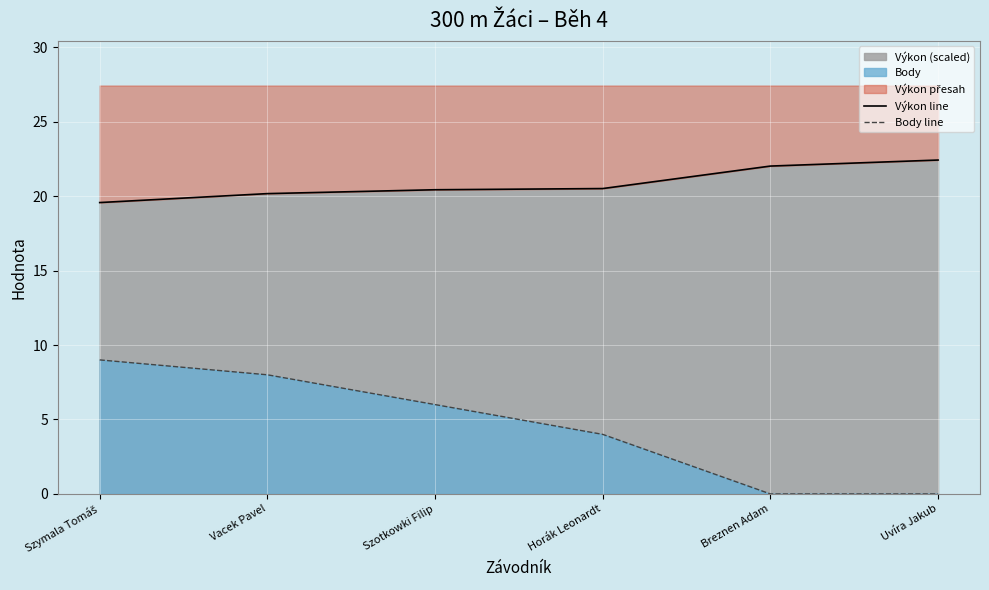

What is the label of the 1st point from the left?

Szymala Tomáš